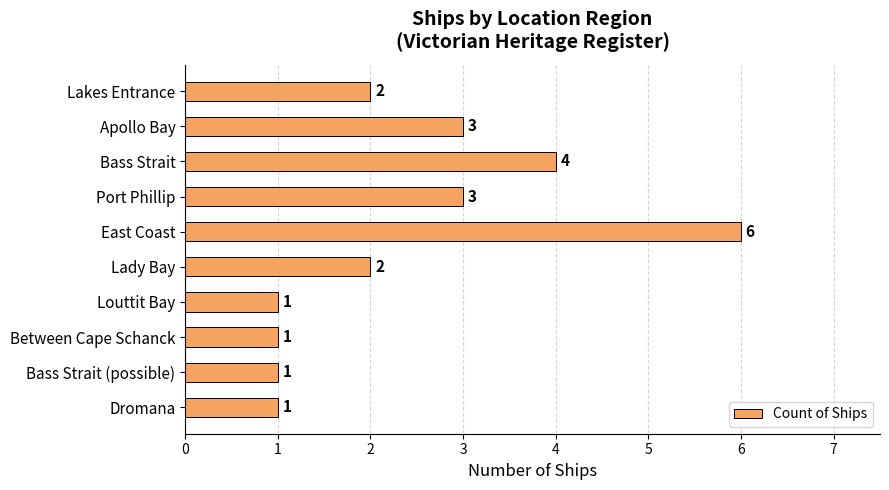

How many data points does each series have?

10